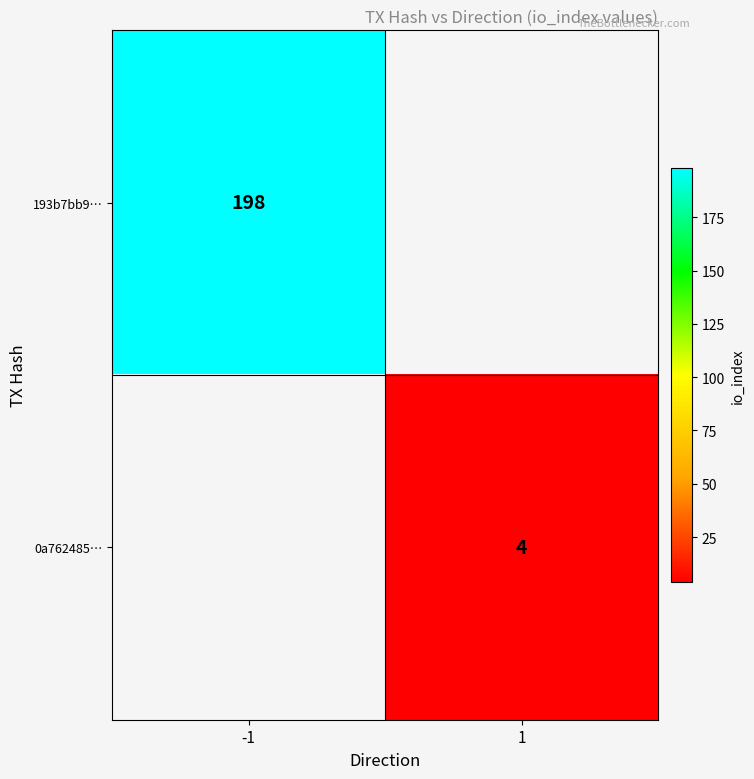

The 193b7bb9… series shows 294.2 at -1. True or false?

False